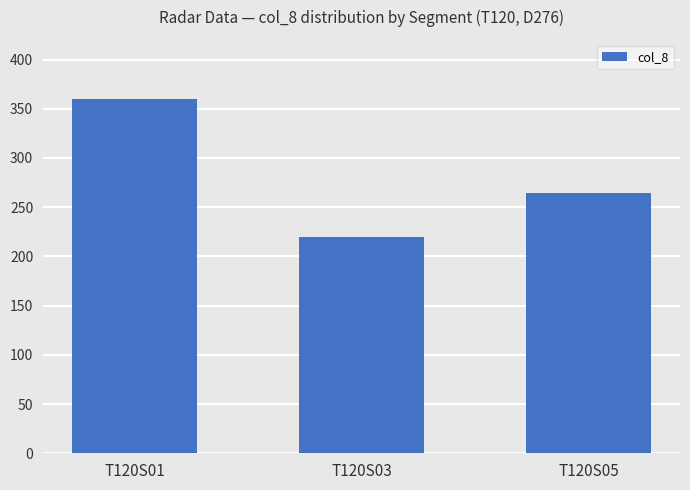

Which category has the lowest value across all series?

T120S03